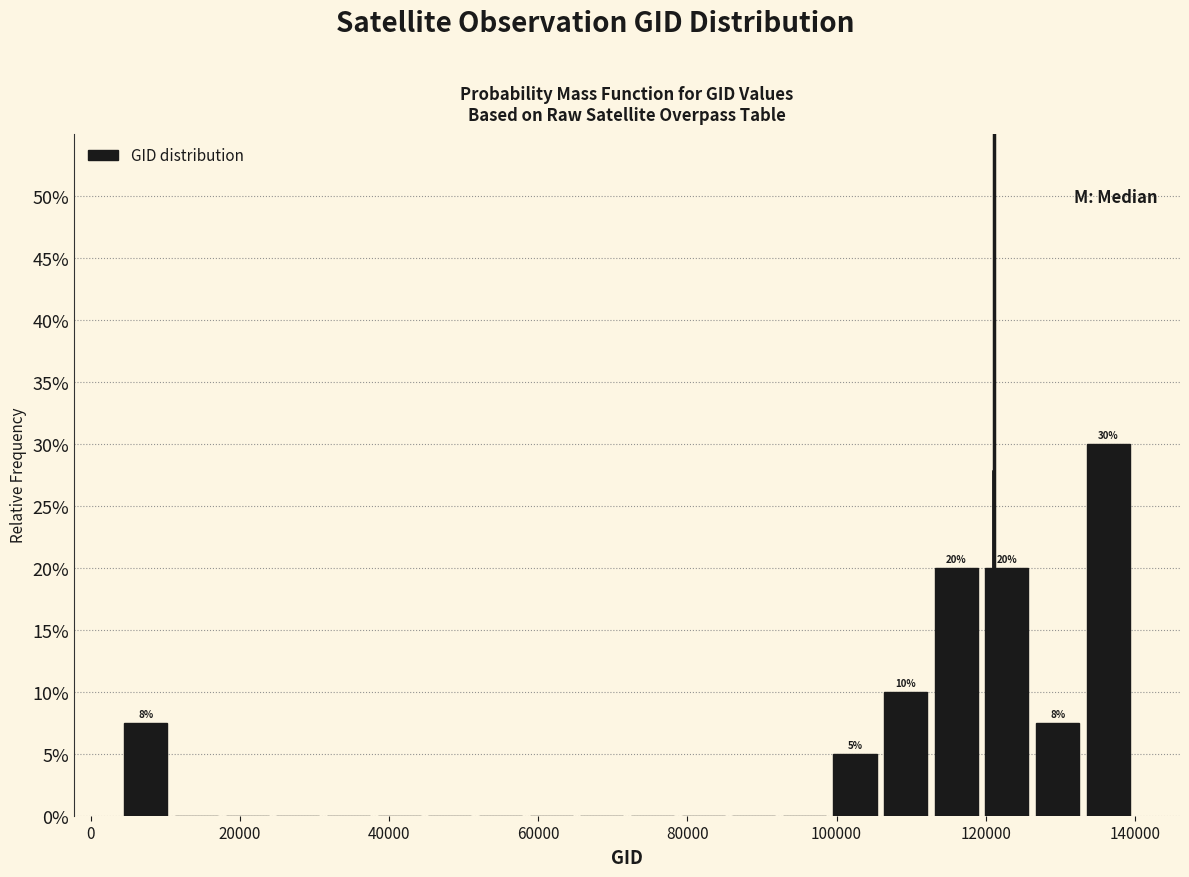

Around what value on the x-axis is the tallest bar? Give the approximate position of its centre, as read against the axis.

136000